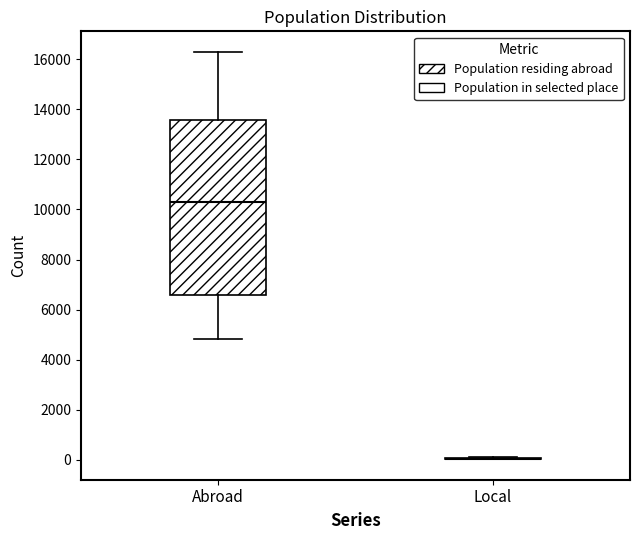

Reading left to right, transcribe this box plot: for each box, give where its median line is, the range the box spans, and where its two whiskers end, as read against the y-axis. The values are not printed on the chart, so give them approximately, as read against the axis.

Abroad: median 10200, box 6600 to 13600, whiskers 4800 to 16200
Local: box collapsed to a line at 0, whiskers 0 to 200